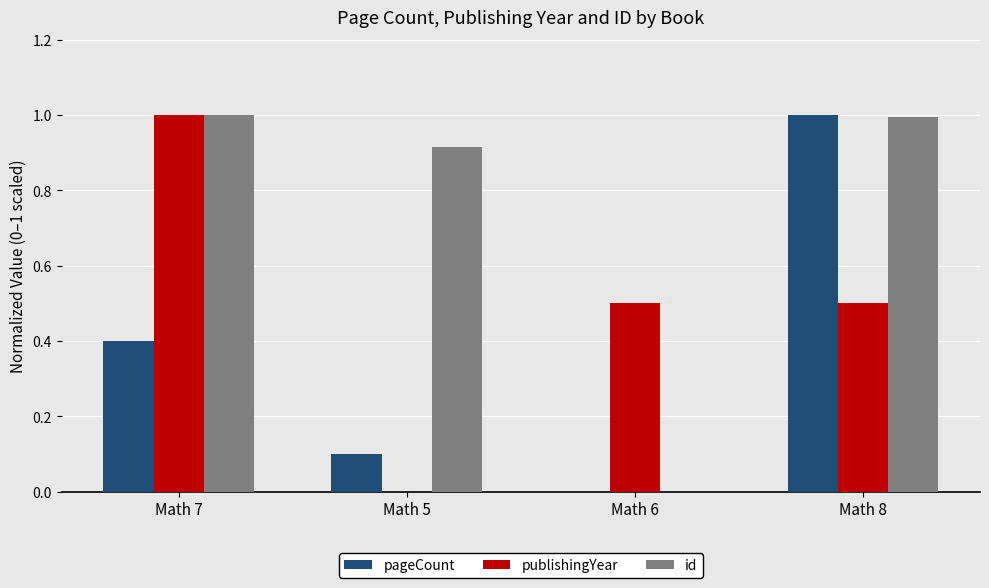

The value of id at Math 8 is 1.0. True or false?

True